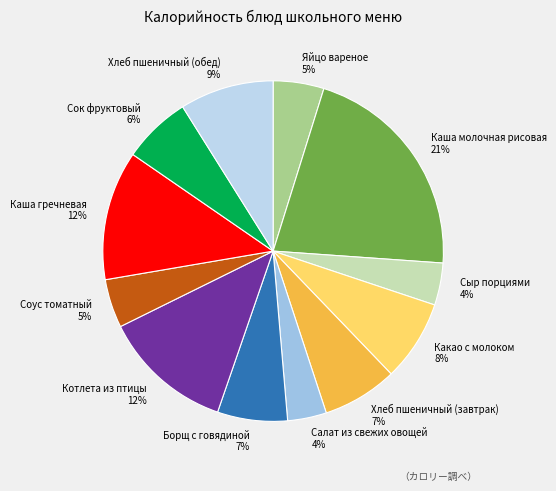

What percentage is the Соус томатный slice, to the nearest percent?

5%